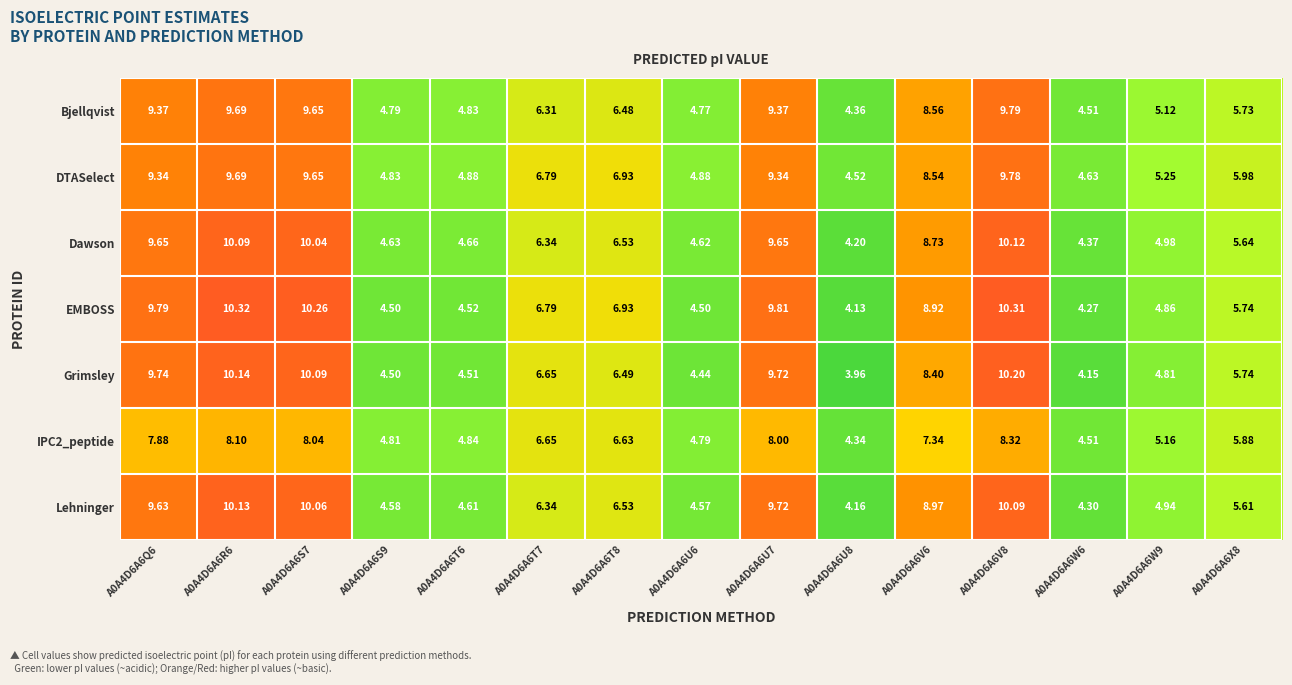

Which series has the largest total across all categories?

EMBOSS